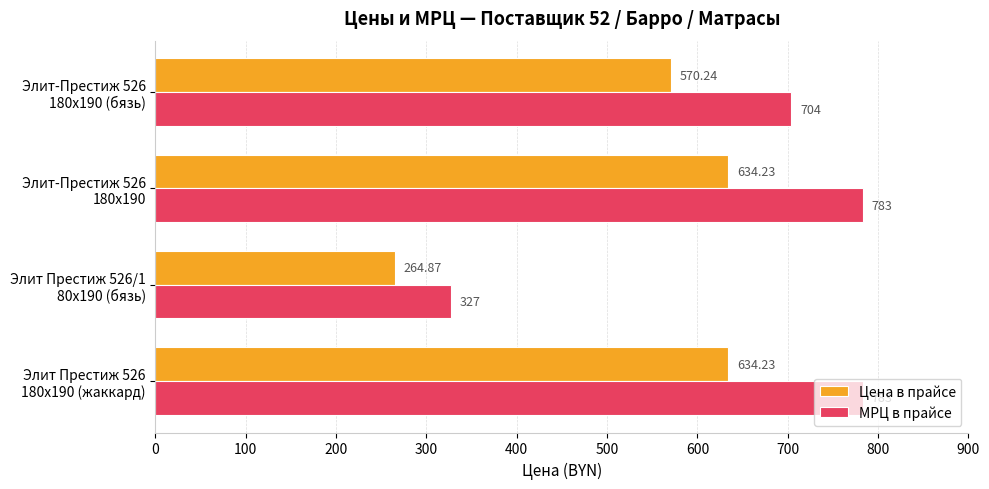

Which series has the widest spread of values?

МРЦ в прайсе